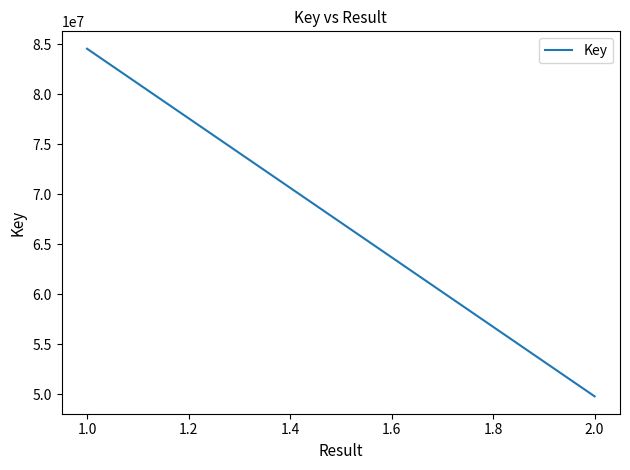

Is it true that the value at 1.0 is 112299814?

False